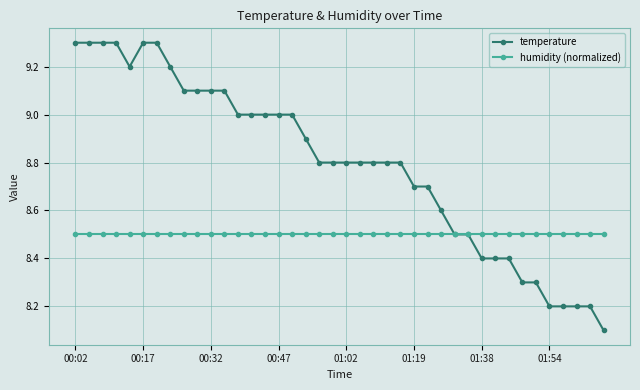

What is the value of the humidity (normalized) point at the 36th from the left?

8.5